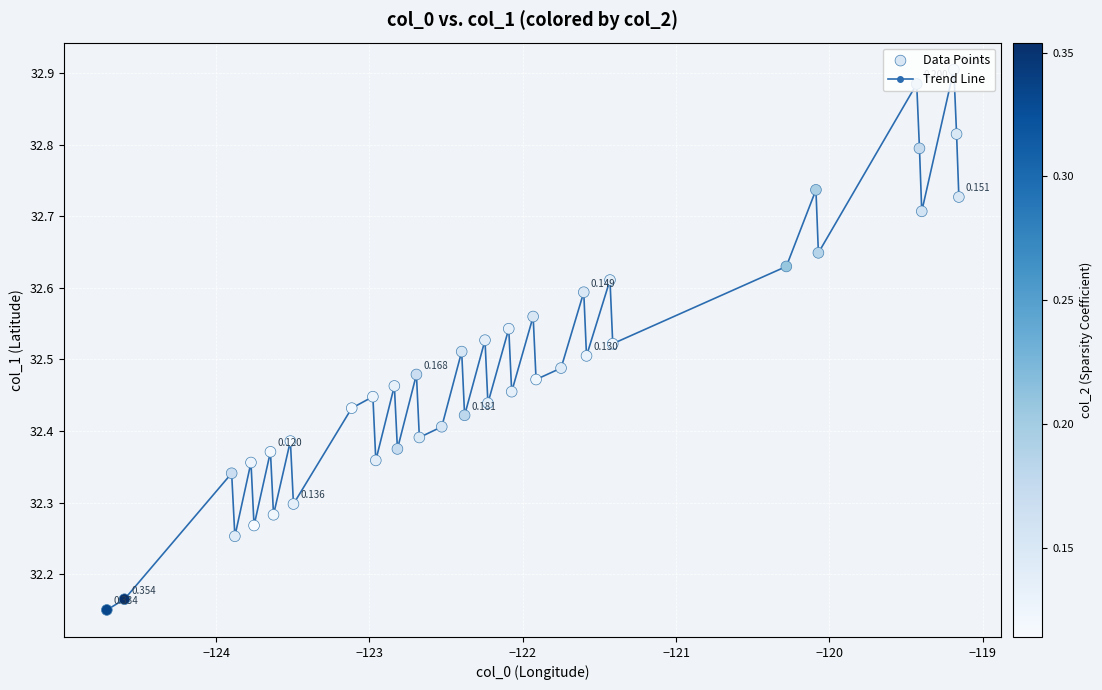

True or false: there are more than 0 points higher than both neighbors.

True